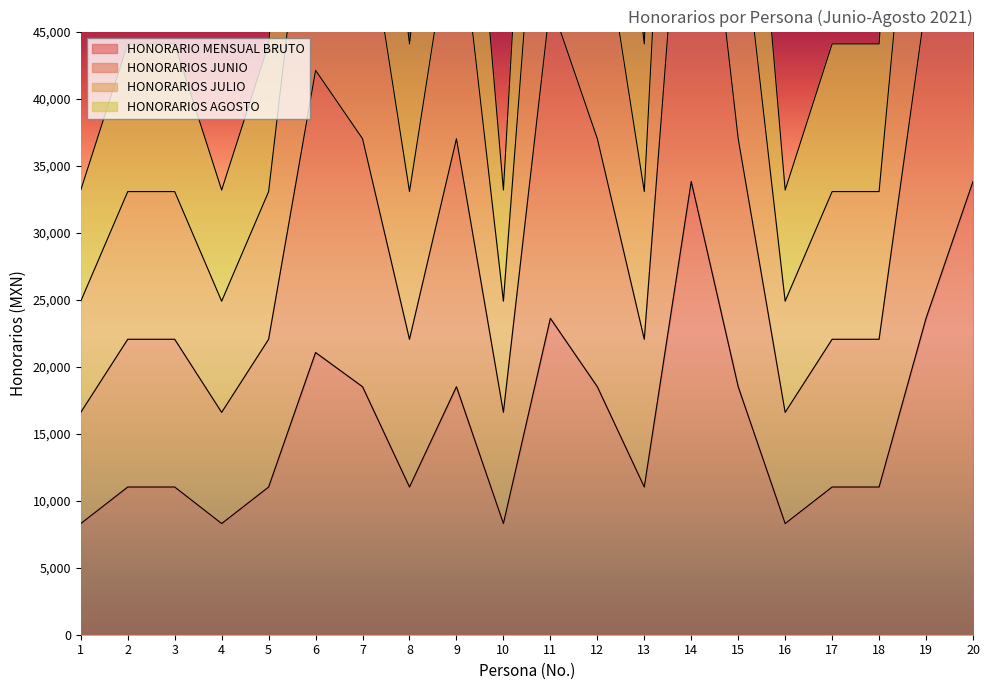

What is the average value of the HONORARIOS AGOSTO series?

48033